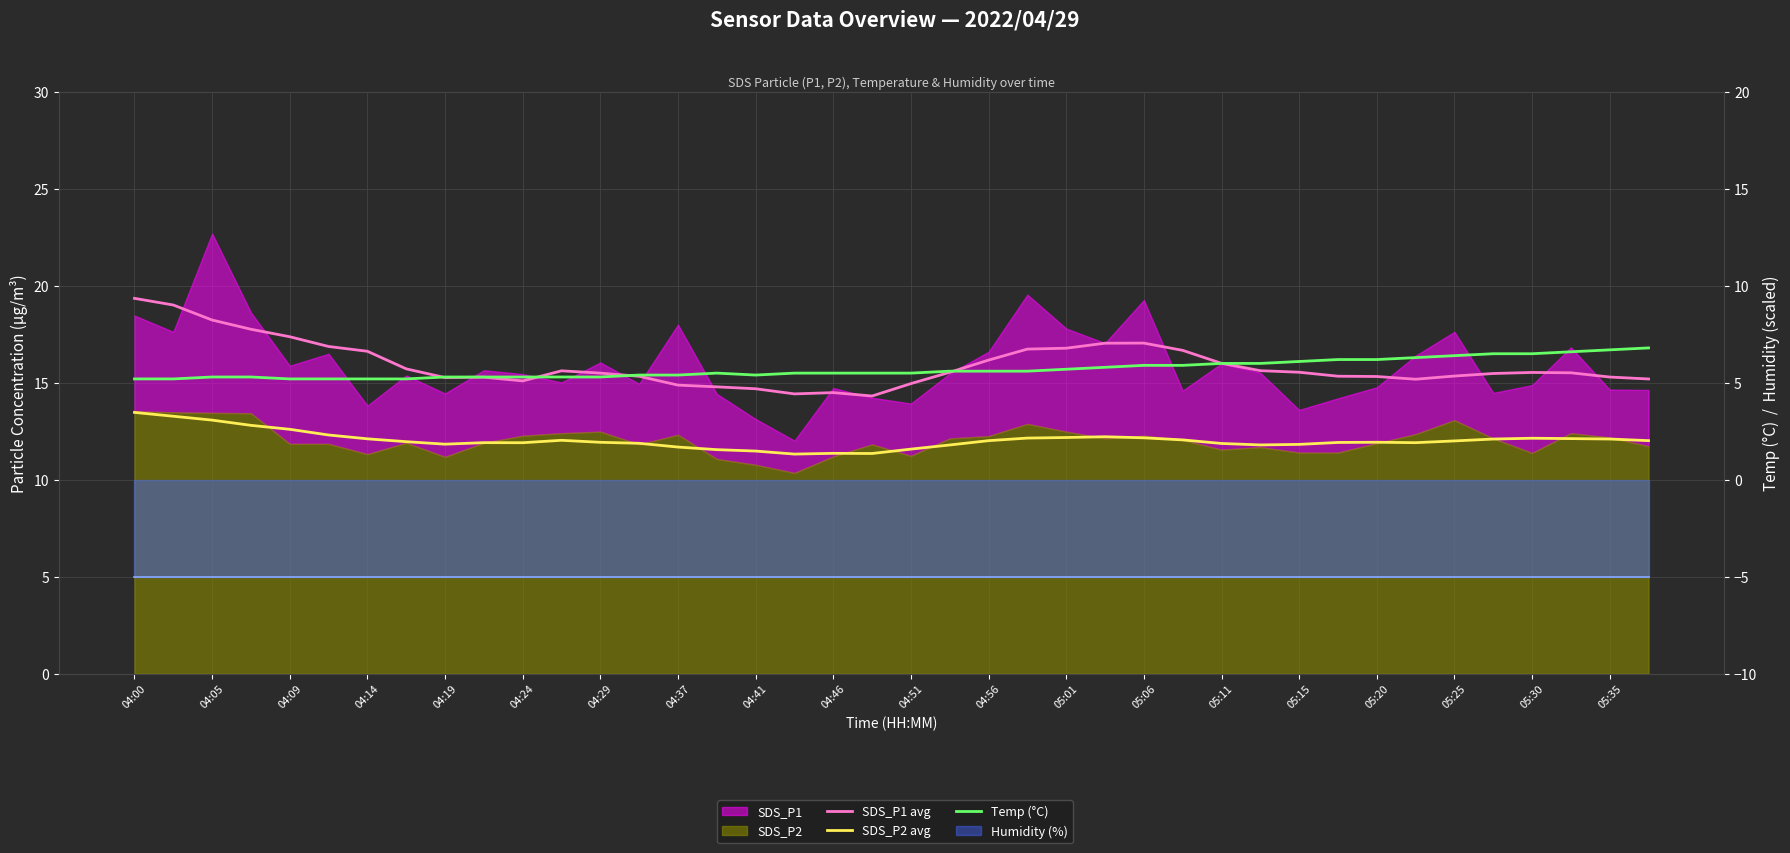

How many interior local valleys does the Temp (°C) series have?

1